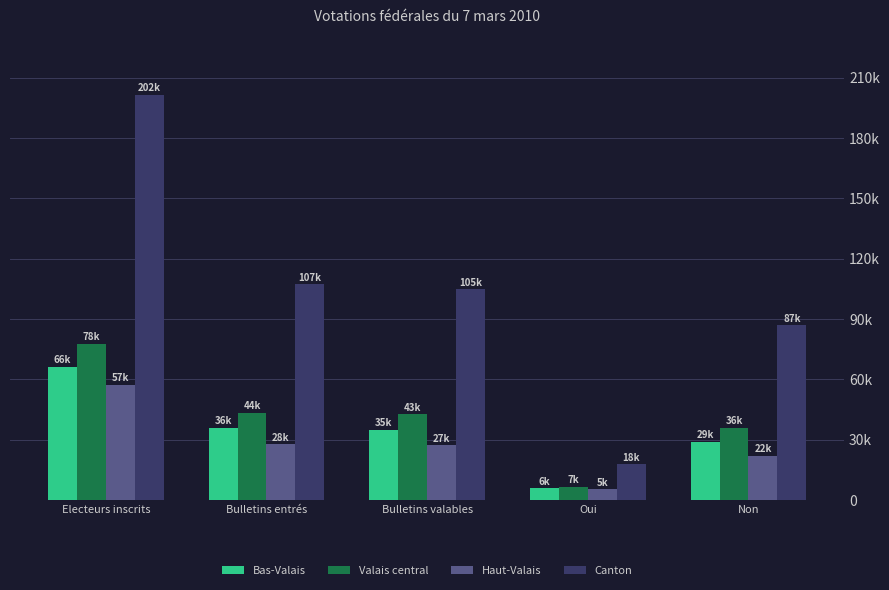

At which category is the sum across all series the highest?

Electeurs inscrits